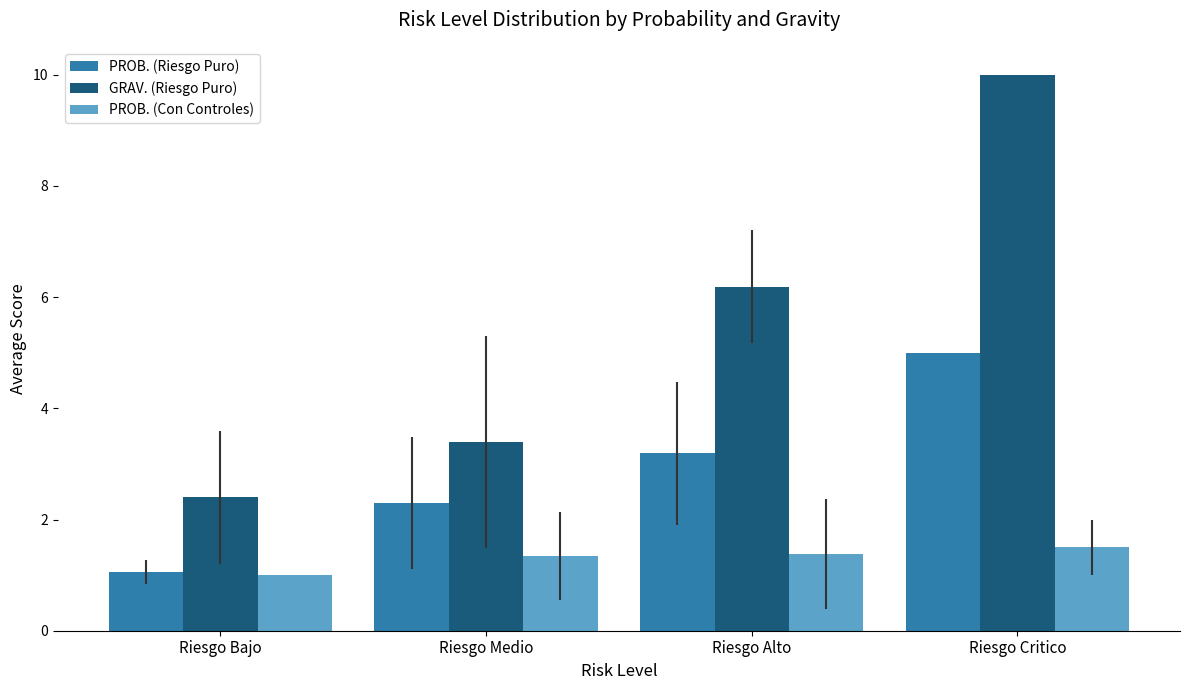

Rank the series by their maximum value, from lowest to highest.

PROB. (Con Controles), PROB. (Riesgo Puro), GRAV. (Riesgo Puro)